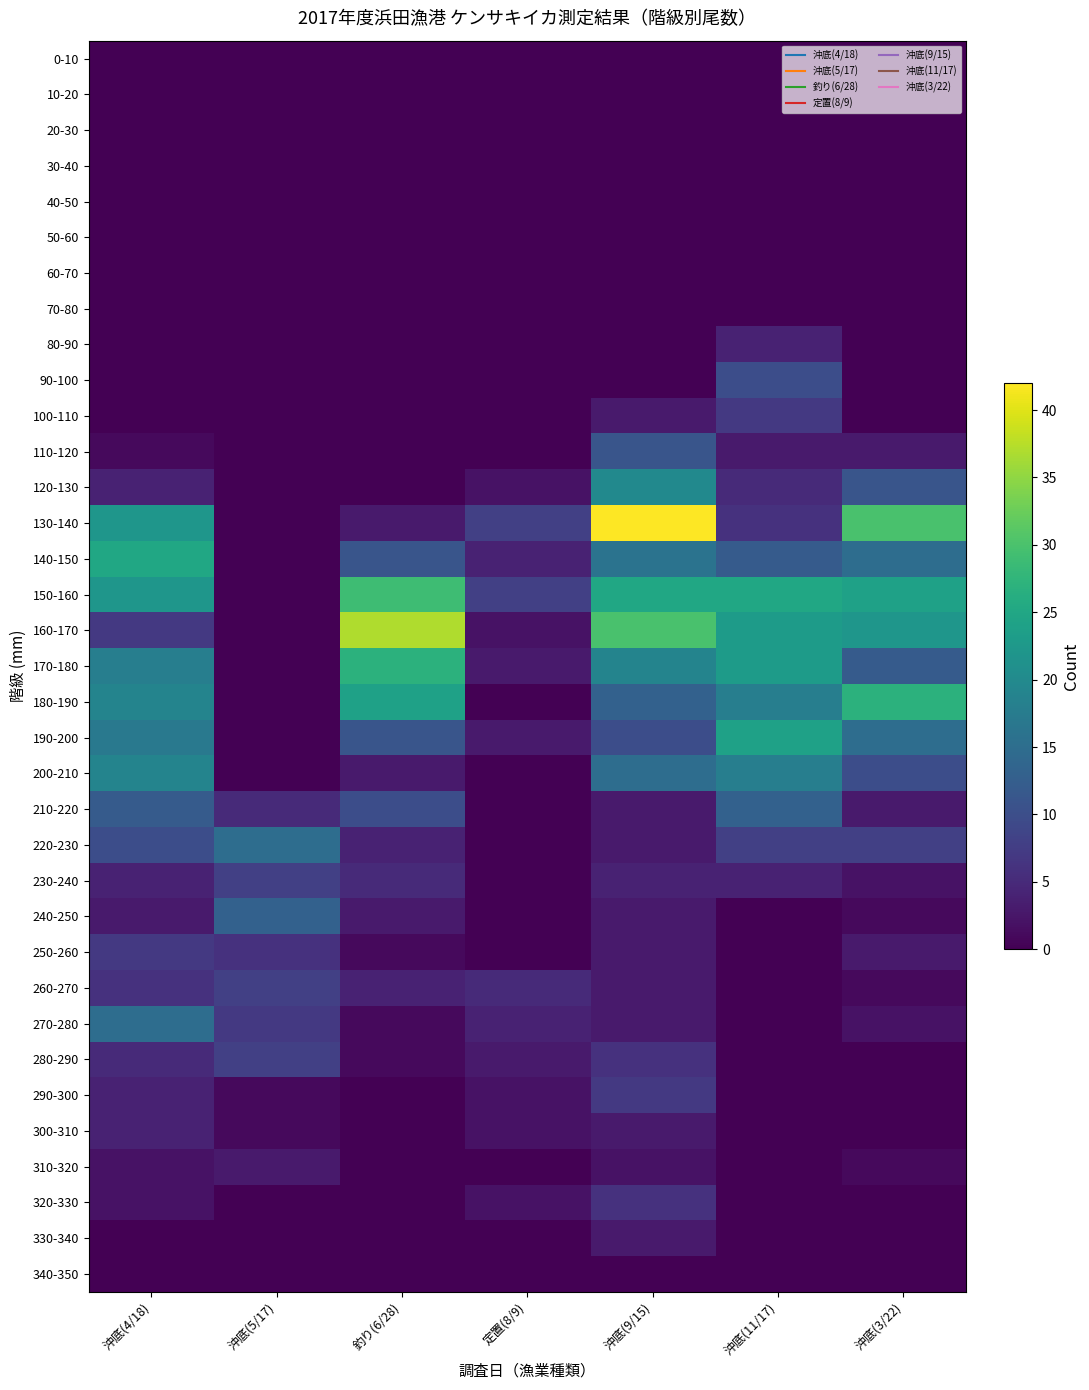

How many data points does each series have?

7